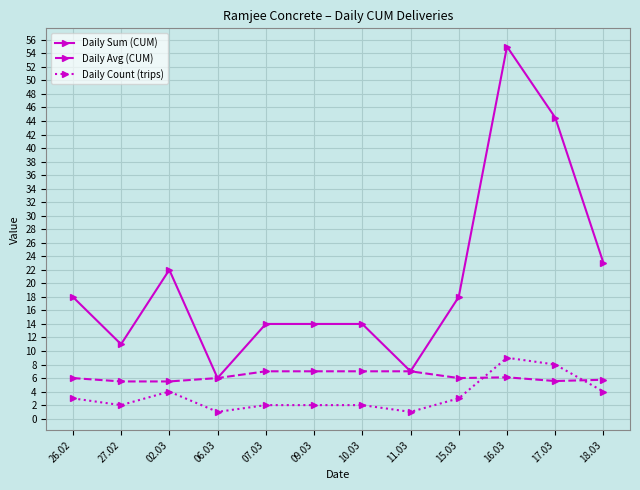

List the series in order of their peak value, lowest first.

Daily Avg (CUM), Daily Count (trips), Daily Sum (CUM)